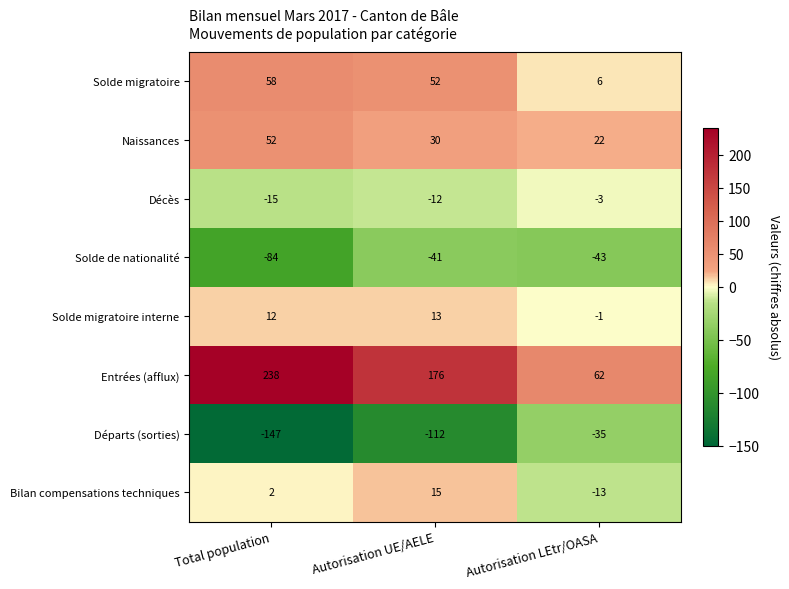

List the series in order of their peak value, highest first.

Entrées (afflux), Solde migratoire, Naissances, Bilan compensations techniques, Solde migratoire interne, Décès, Départs (sorties), Solde de nationalité